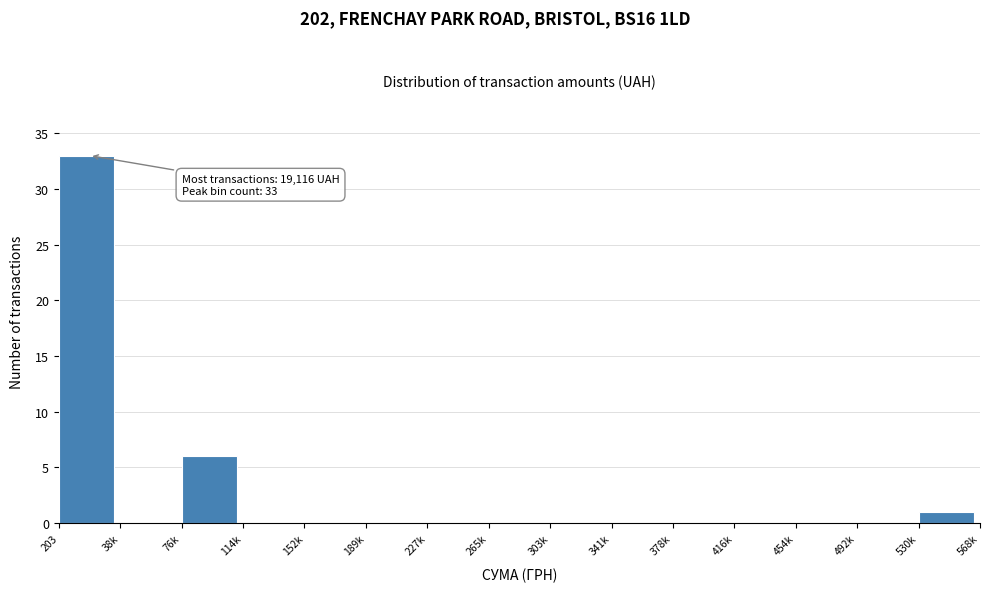

Reading left to right, extract all data points from this chart.

203=33	38k=0	76k=6	114k=0	152k=0	189k=0	227k=0	265k=0	303k=0	341k=0	378k=0	416k=0	454k=0	492k=0	530k=1